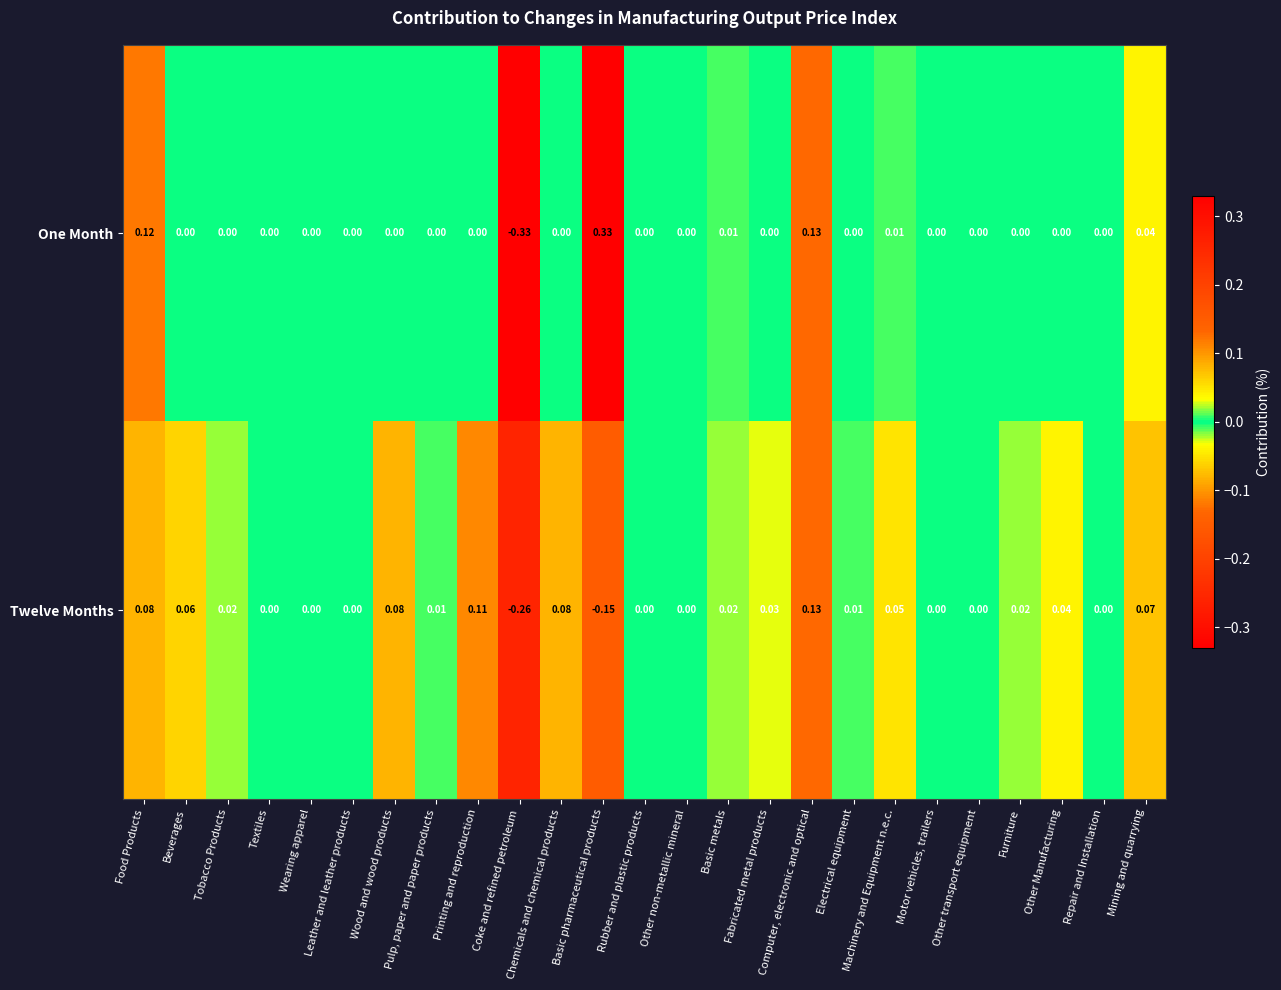

Which series has the widest spread of values?

One Month